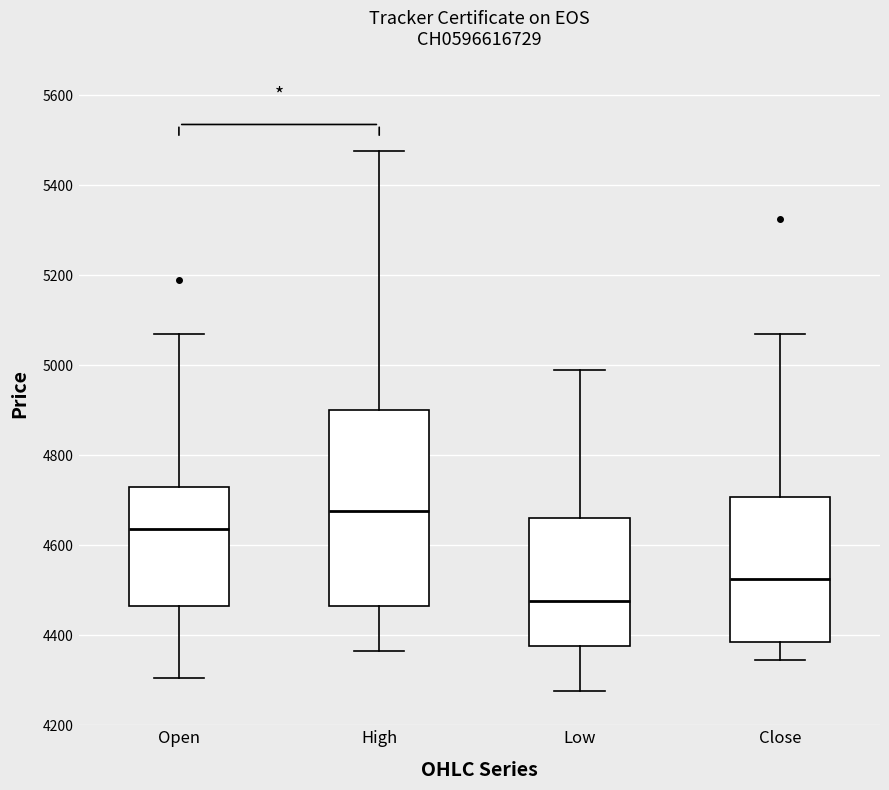

Reading left to right, transcribe this box plot: for each box, give where its median line is, the range the box spans, and where its two whiskers end, as read against the y-axis. The values are not printed on the chart, so give them approximately, as read against the axis.

Open: median 4640, box 4460 to 4740, whiskers 4300 to 5080
High: median 4680, box 4460 to 4900, whiskers 4360 to 5480
Low: median 4480, box 4380 to 4660, whiskers 4280 to 5000
Close: median 4520, box 4380 to 4700, whiskers 4340 to 5080